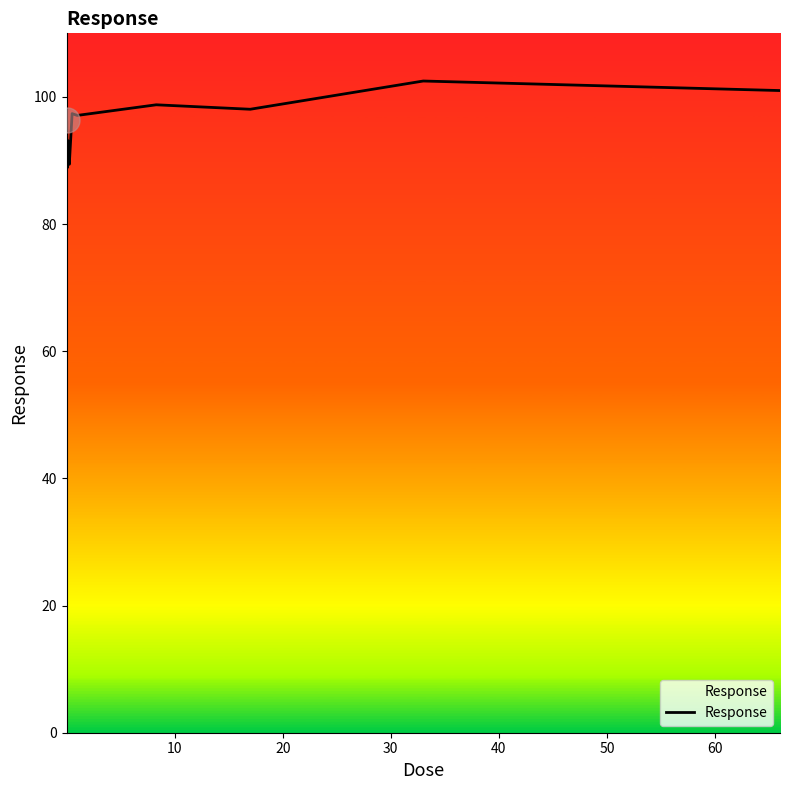

What is the maximum value shown in the chart?

102.5